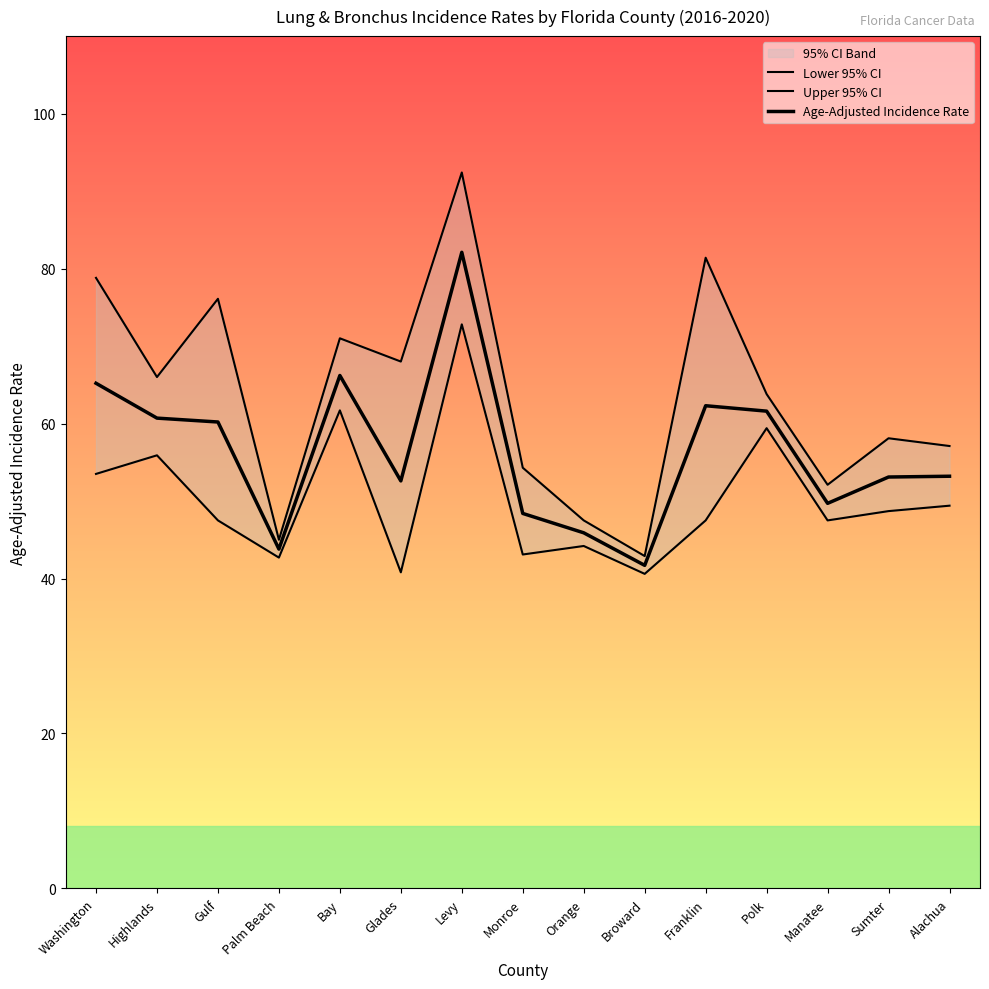

How many interior local valleys does the Upper 95% CI series have?

5